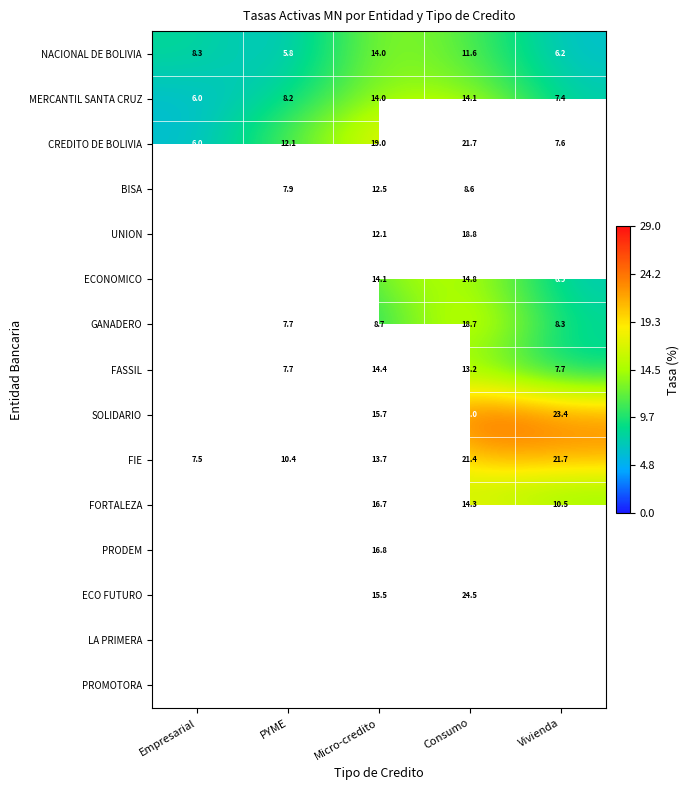

Is the value of ECONOMICO at Micro-credito greater than the value of CREDITO DE BOLIVIA at Consumo?

No